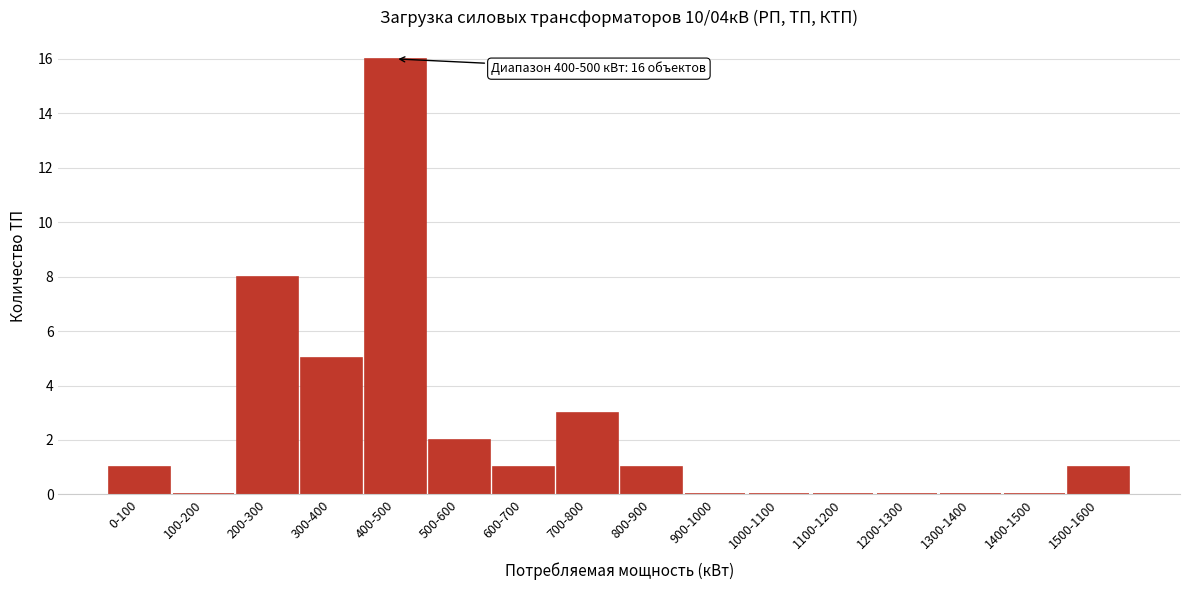

Reading right to left, transcribe all the data shown in this chart.

1500-1600=1	1400-1500=0	1300-1400=0	1200-1300=0	1100-1200=0	1000-1100=0	900-1000=0	800-900=1	700-800=3	600-700=1	500-600=2	400-500=16	300-400=5	200-300=8	100-200=0	0-100=1